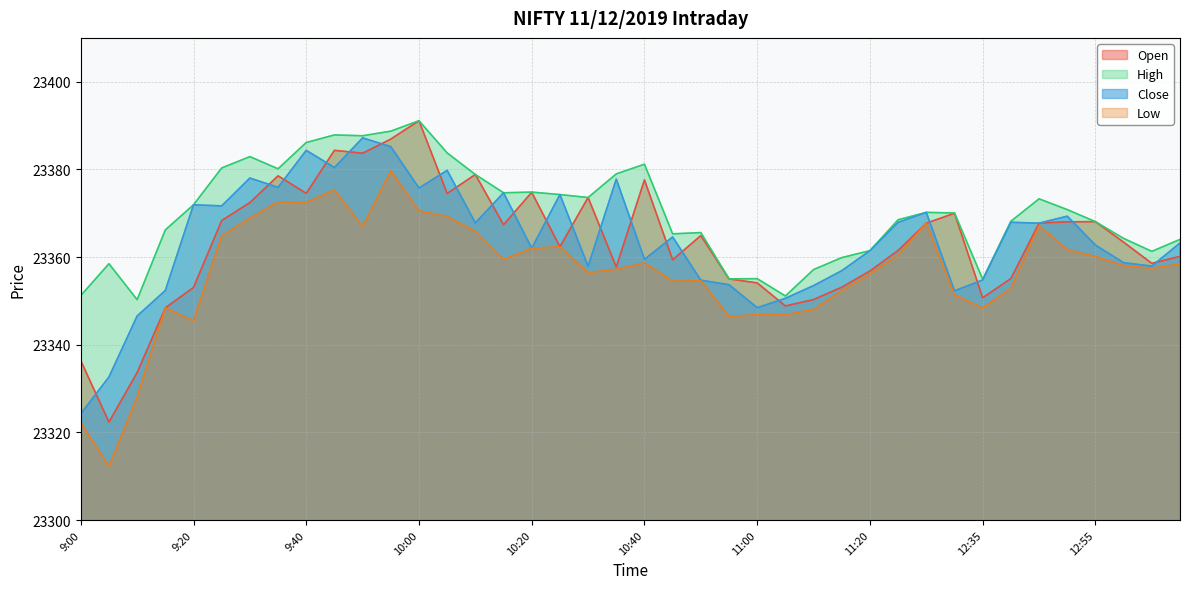

What is the highest value of the Open series?

23391.1